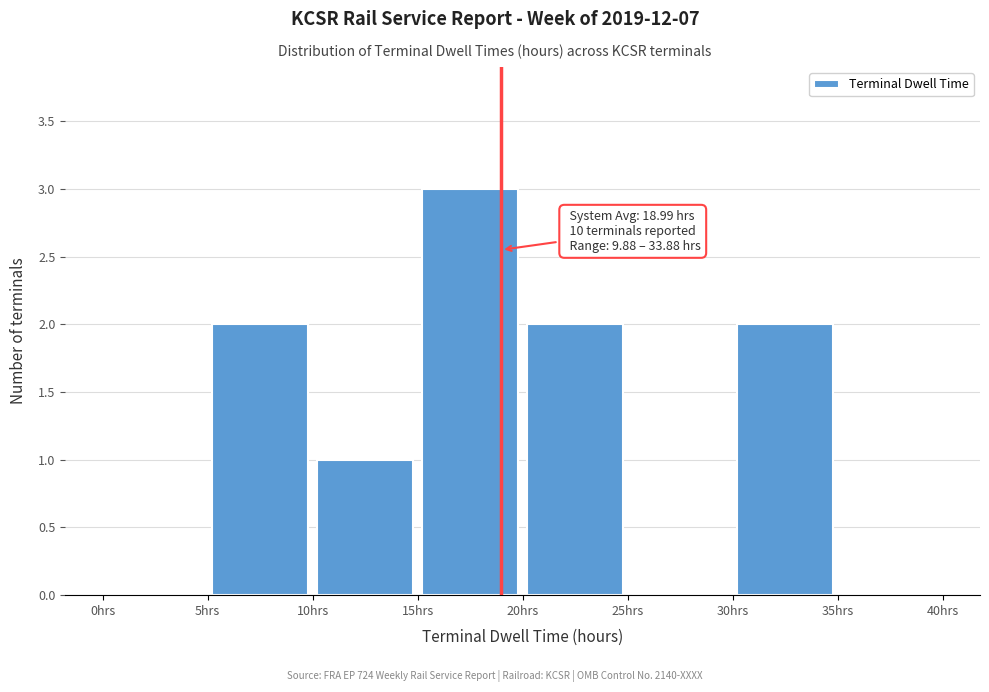

Over which range of the x-axis is the bar tallest?

15 to 20